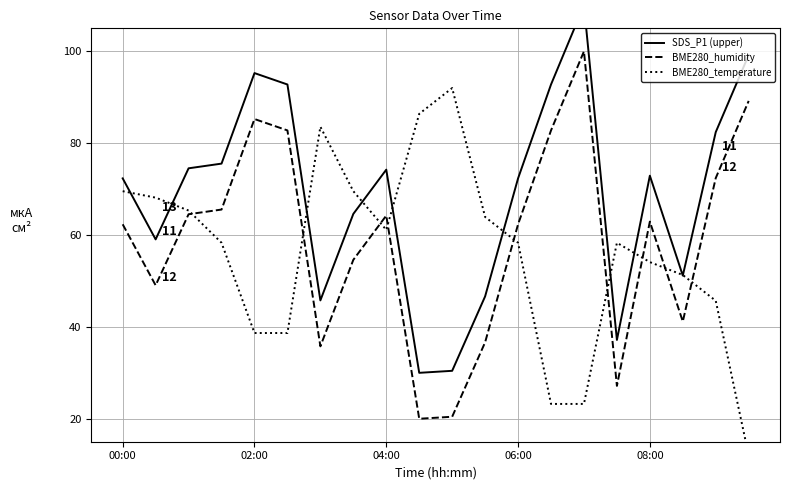

True or false: BME280_humidity has a value of 62.3 at 00:00.

True